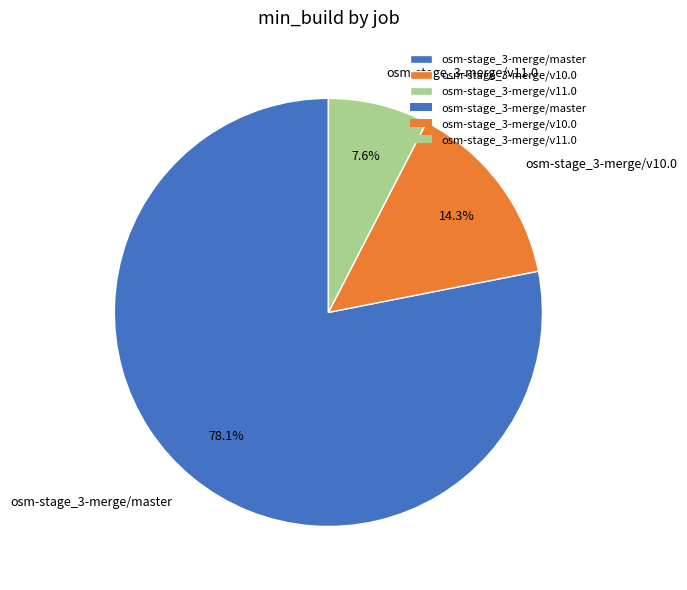

Between osm-stage_3-merge/v11.0 and osm-stage_3-merge/v10.0, which is larger?

osm-stage_3-merge/v10.0